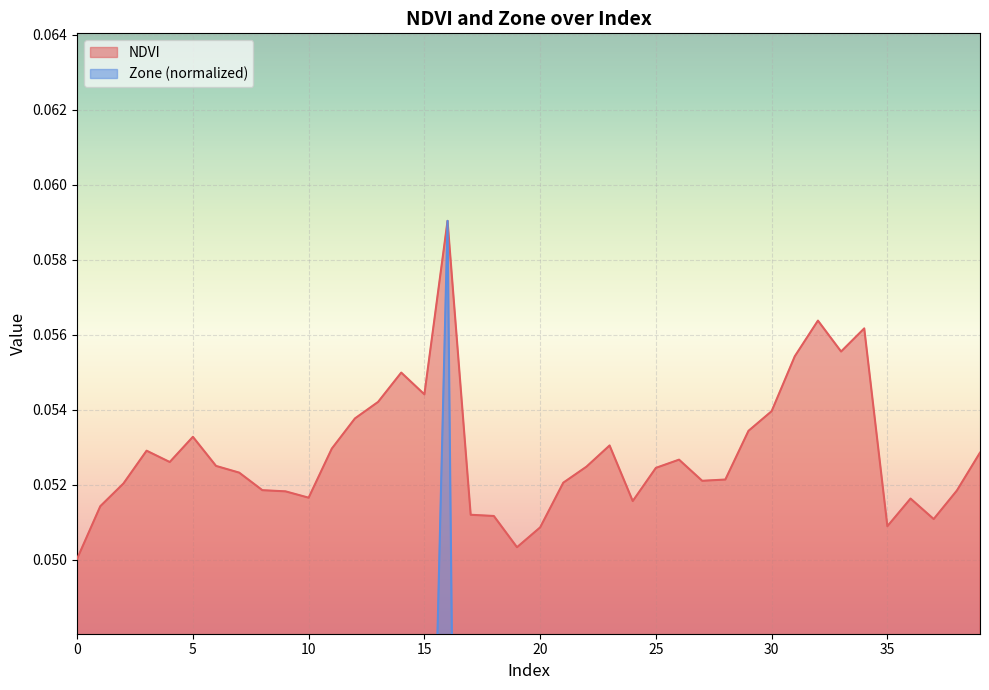

Reading left to right, extract all data points from this chart.

NDVI: 0.1	0.1	0.1	0.1	0.1	0.1	0.1	0.1	0.1	0.1	0.1	0.1	0.1	0.1	0.1	0.1	0.1	0.1	0.1	0.1	0.1	0.1	0.1	0.1	0.1	0.1	0.1	0.1	0.1	0.1	0.1	0.1	0.1	0.1	0.1	0.1	0.1	0.1	0.1	0.1
Zone: 0.0	0.0	0.0	0.0	0.0	0.0	0.0	0.0	0.0	0.0	0.0	0.0	0.0	0.0	0.0	0.0	0.1	0.0	0.0	0.0	0.0	0.0	0.0	0.0	0.0	0.0	0.0	0.0	0.0	0.0	0.0	0.0	0.0	0.0	0.0	0.0	0.0	0.0	0.0	0.0